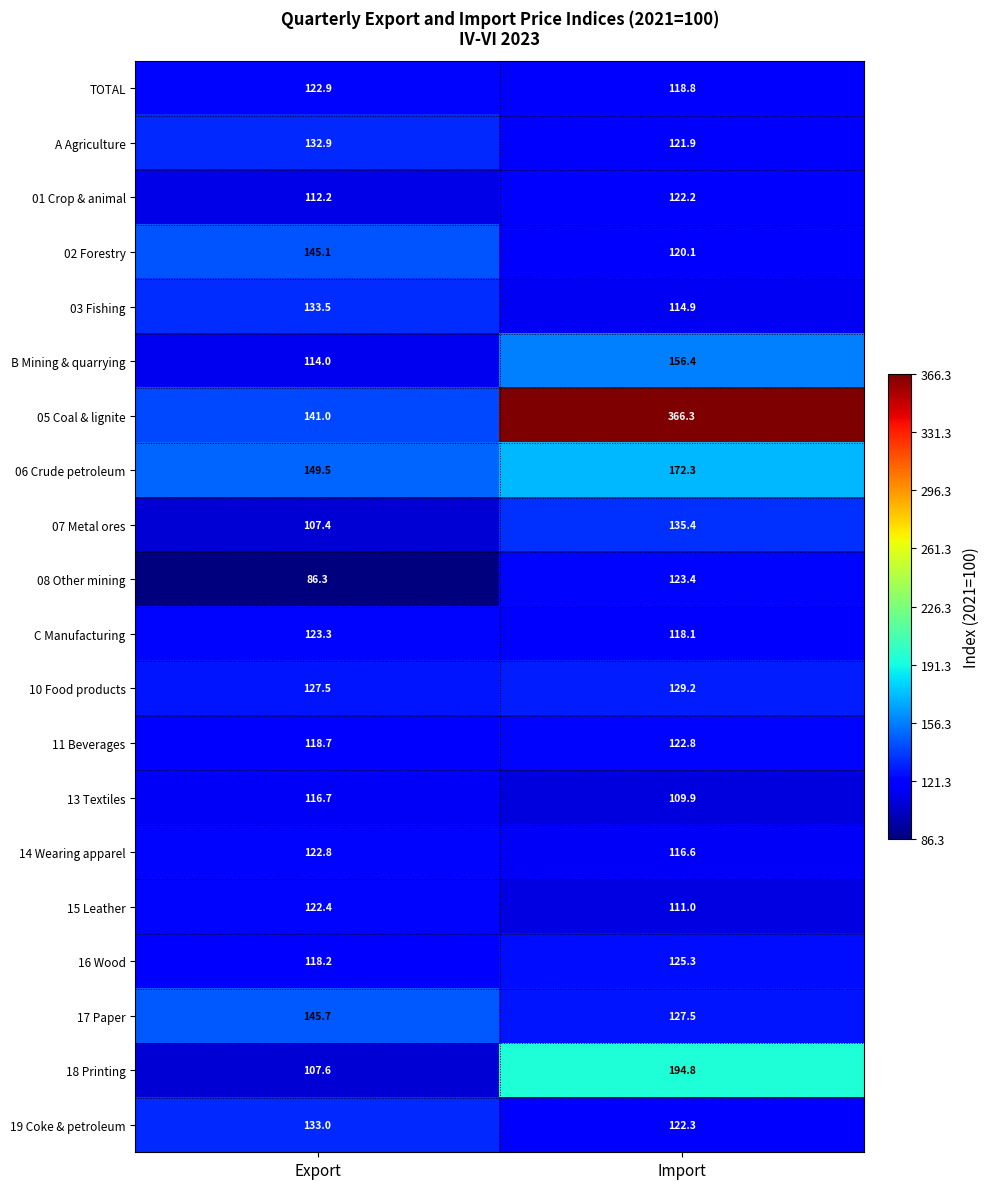

Where is TOTAL nearest to the value 120?

Import